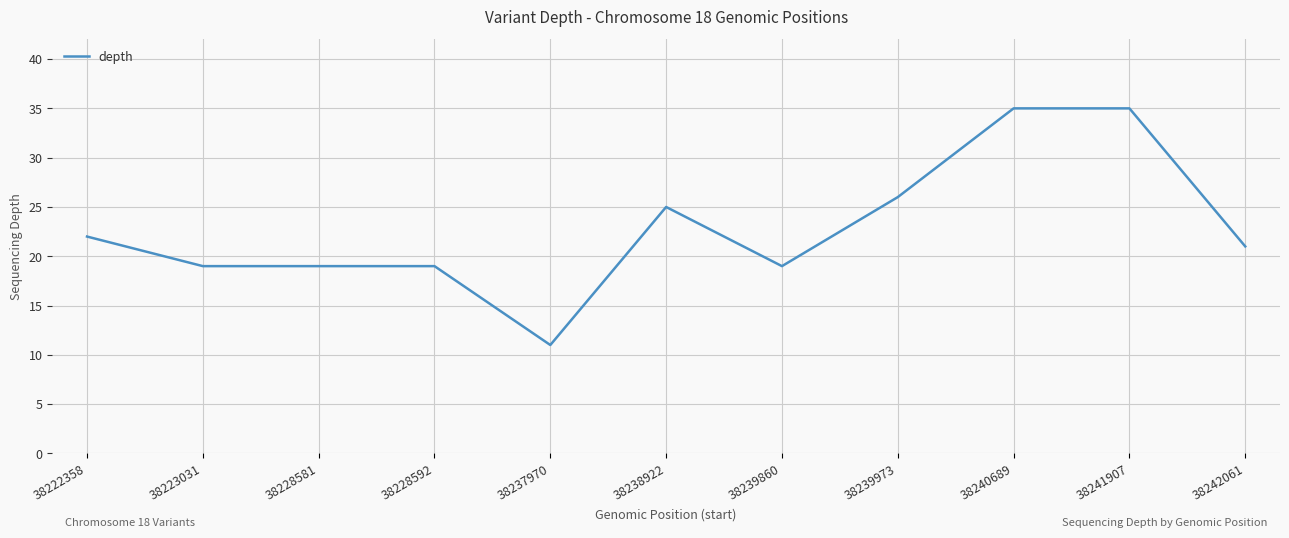

Does the chart display data point markers on the line(s)?

No